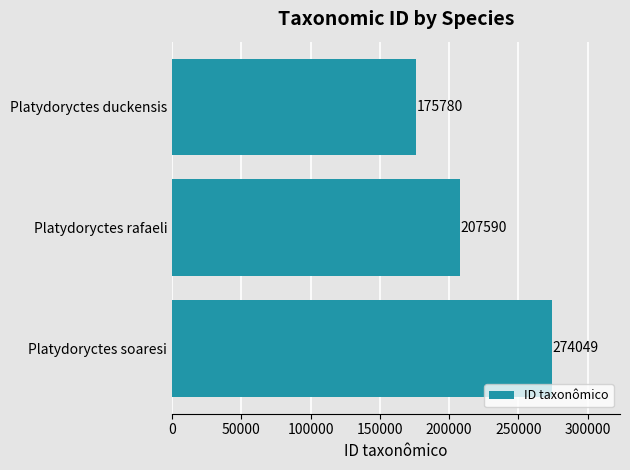

How many values are below 207590?

1